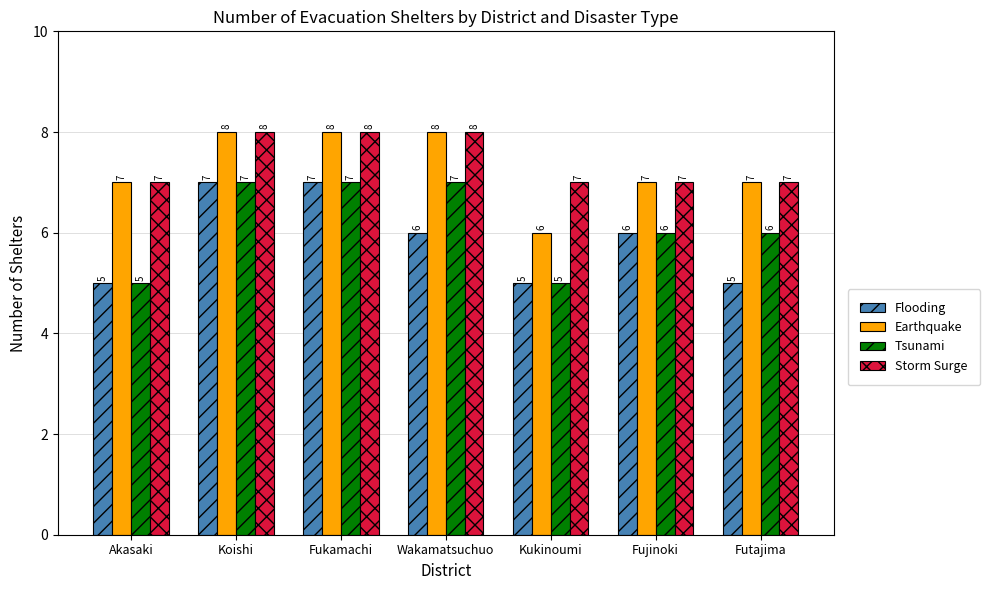

Is the value of Storm Surge at Fukamachi greater than the value of Flooding at Akasaki?

Yes